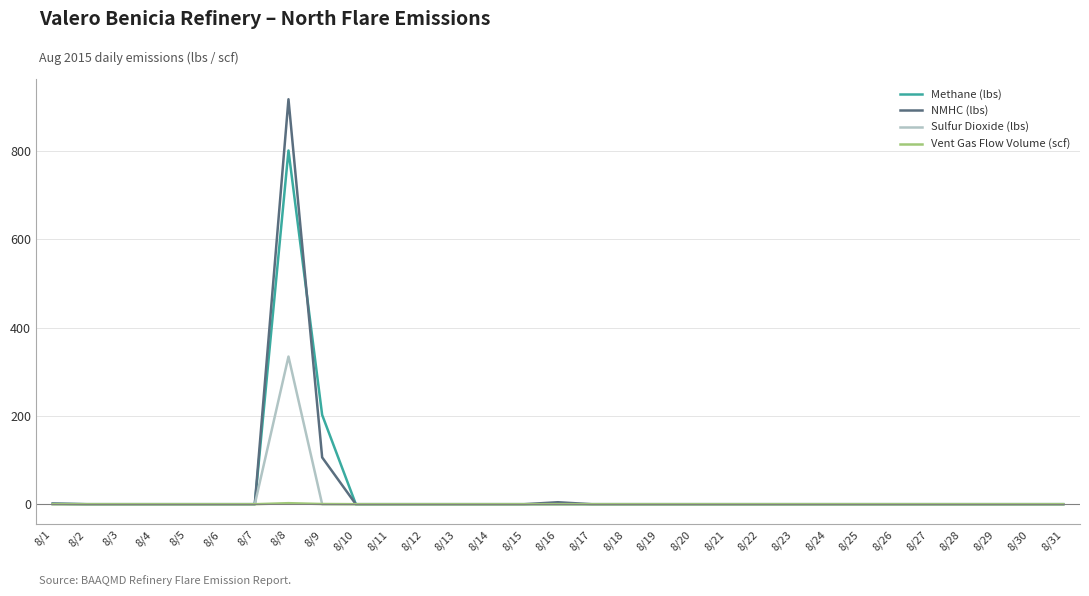

The value of NMHC (lbs) at 8/21 is 609.2. True or false?

False